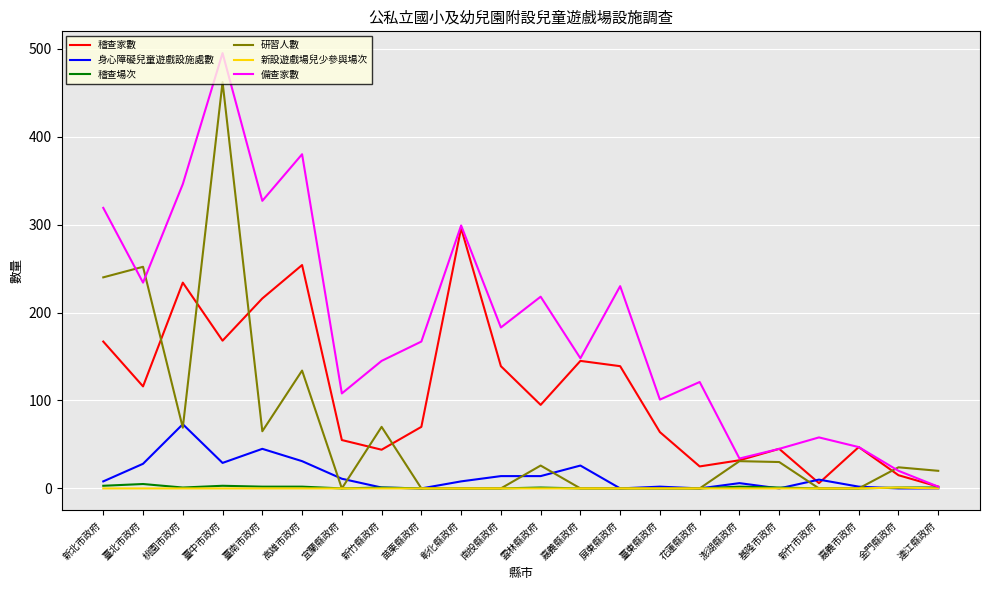

Which series has the largest total across all categories?

備查家數